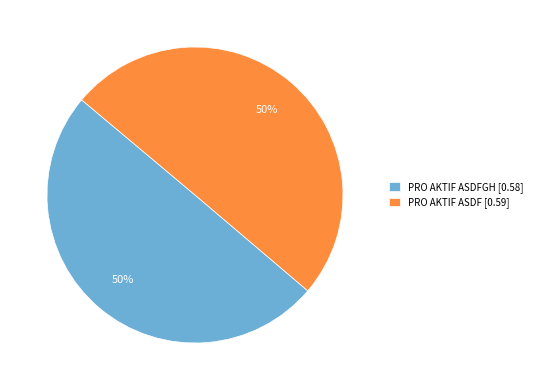

To the nearest percent, what is the average slice percentage?

50%